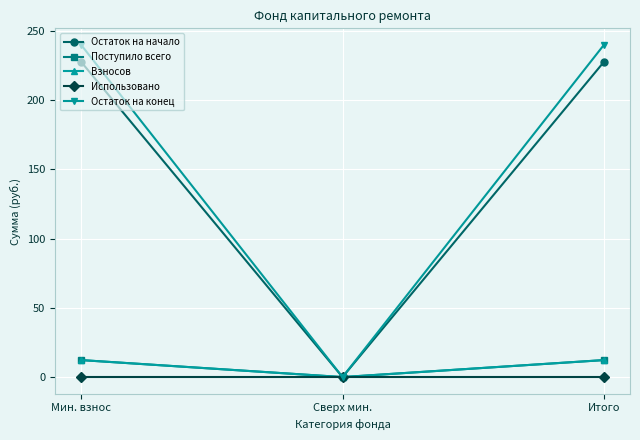

Is this an area chart (filled region under the line)?

No